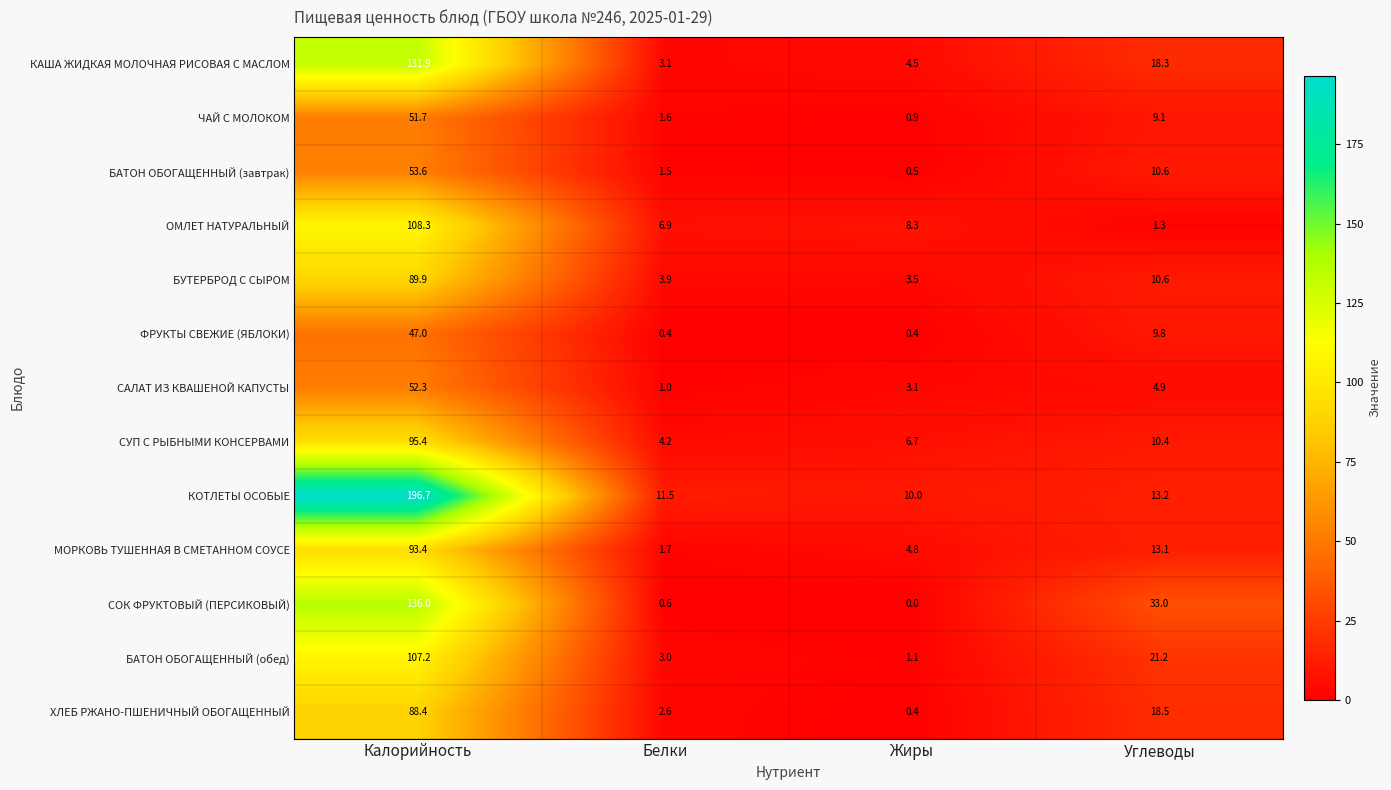

What is the difference between the second highest and second lowest values in the САЛАТ ИЗ КВАШЕНОЙ КАПУСТЫ series?

1.8